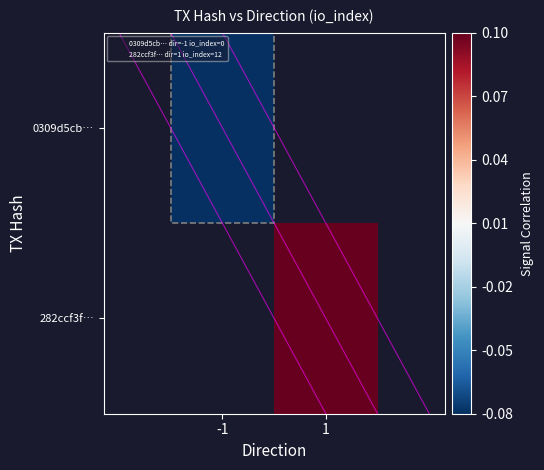

At which label is 0309d5cb… closest to 0?

-1